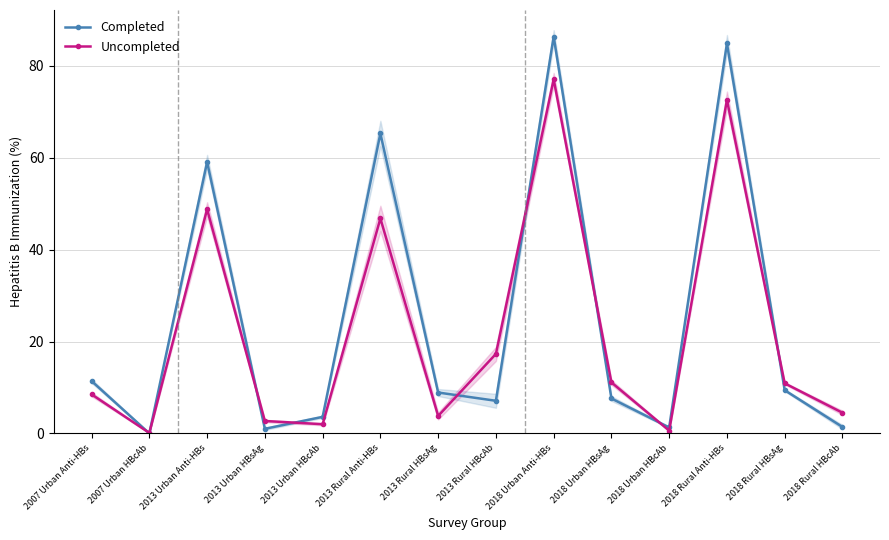

True or false: Completed has a value of 91.8 at 2013 Urban Anti-HBs.

False